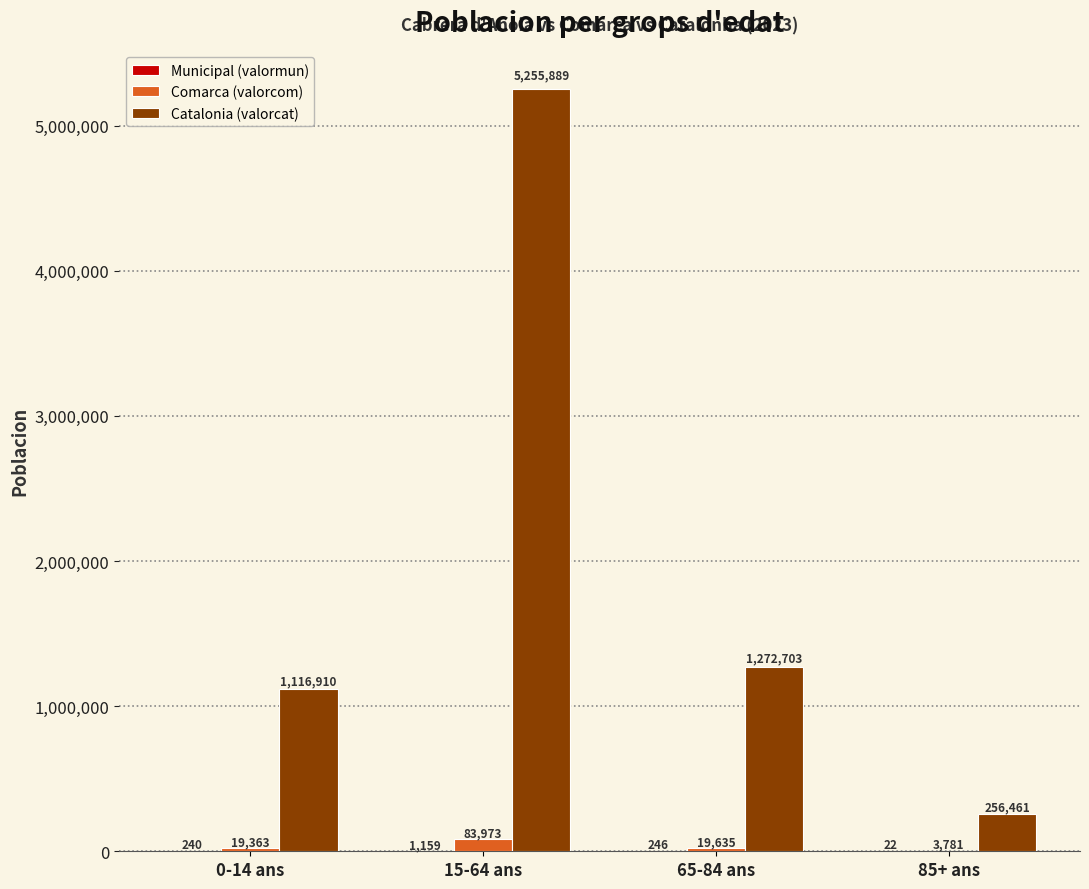

Which series has the widest spread of values?

Catalonia (valorcat)